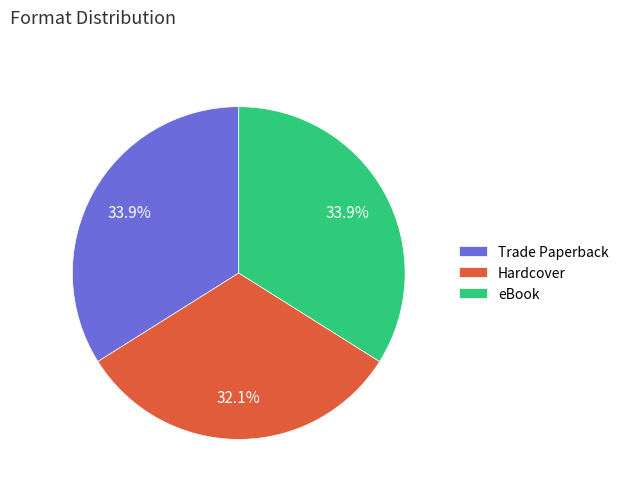

How many slices are in this pie chart?

3